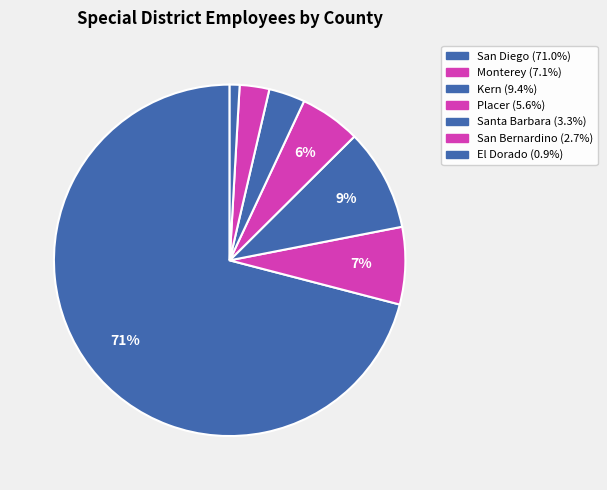

Is there any slice that represents more than half of the pie?

Yes